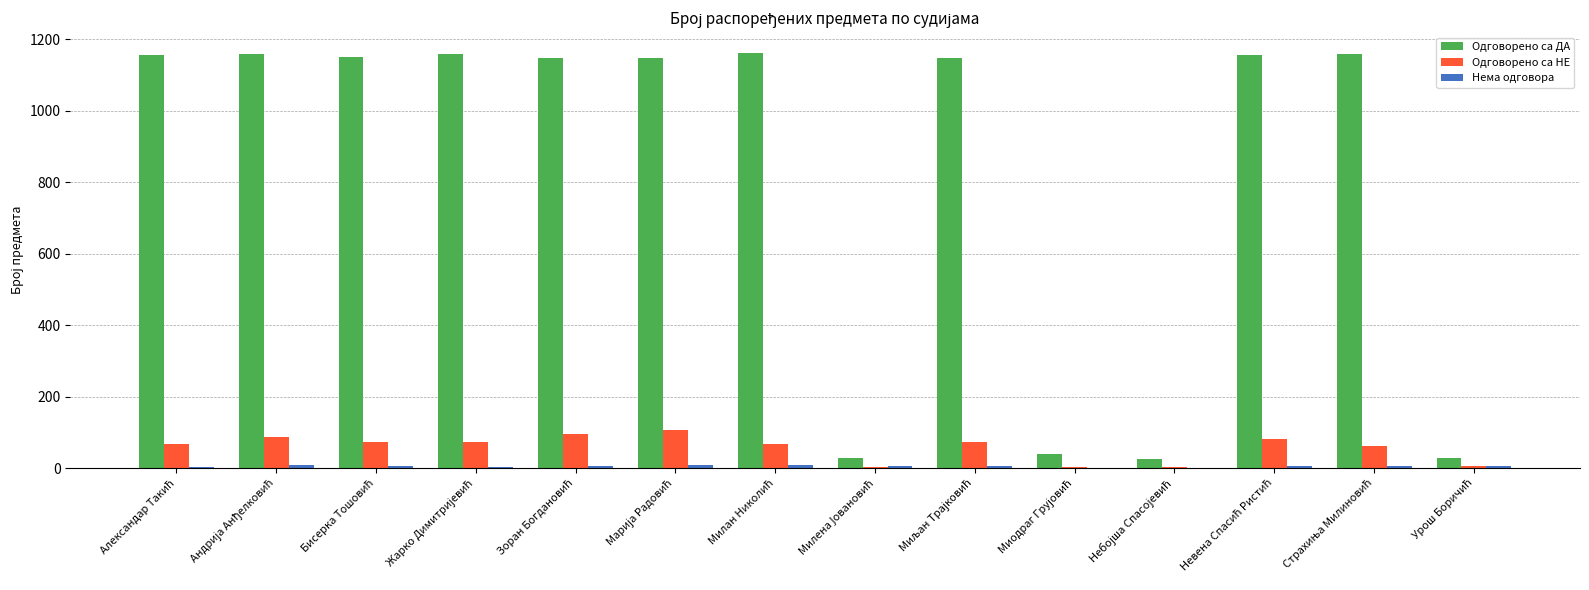

What is the highest value of the Одговорено са ДА series?

1162